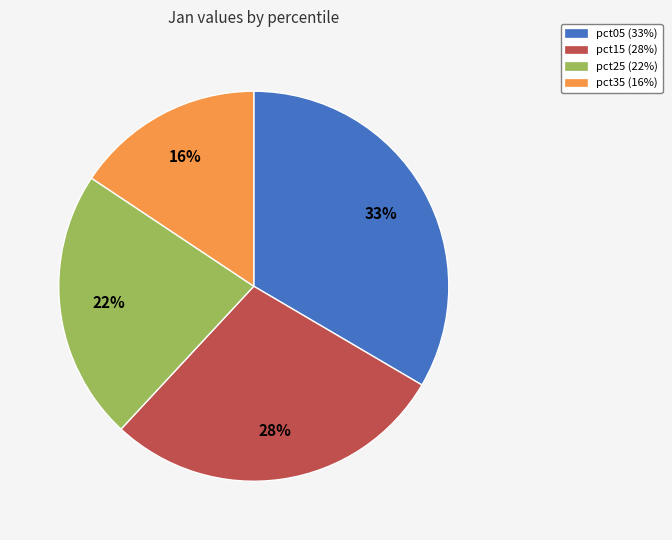

Count the number of slices in the pie.

4